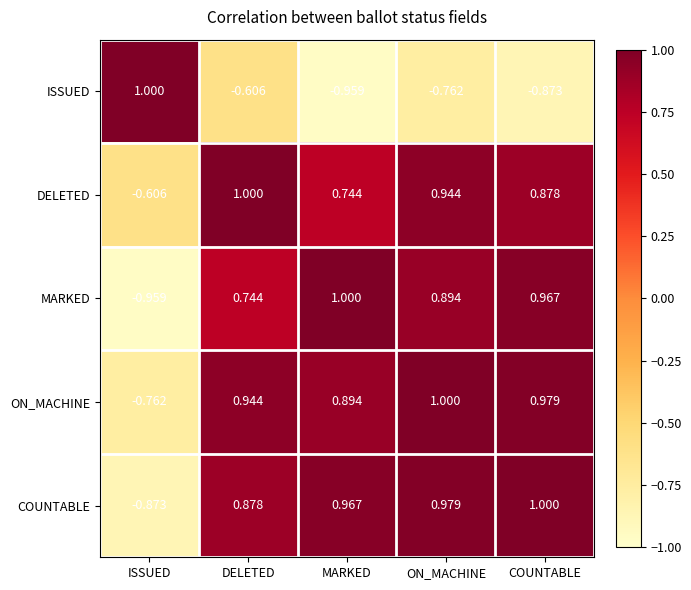

How many categories are shown in the chart?

5